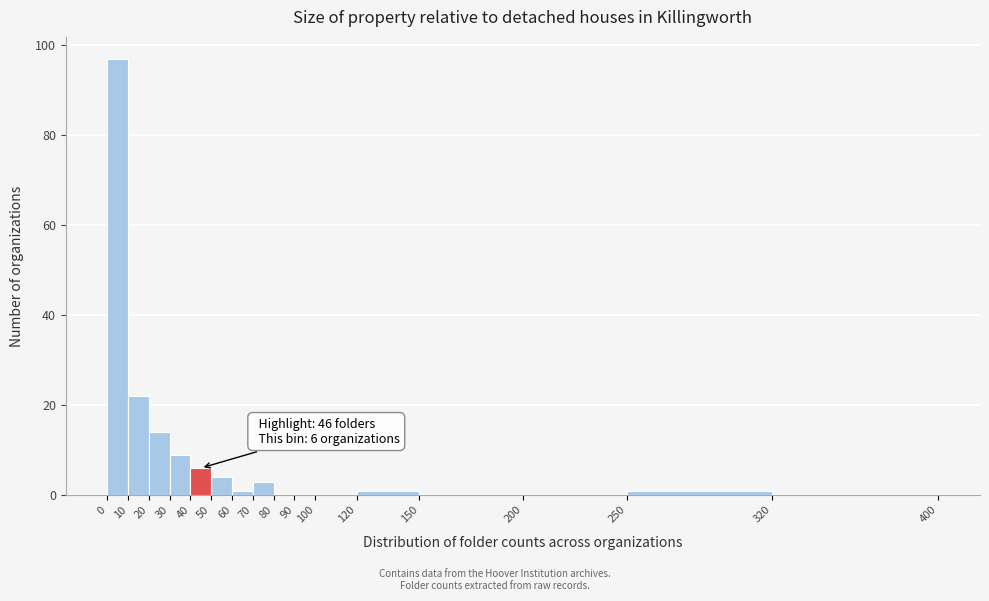

Which range on the x-axis has the tallest bar?

0 to 10